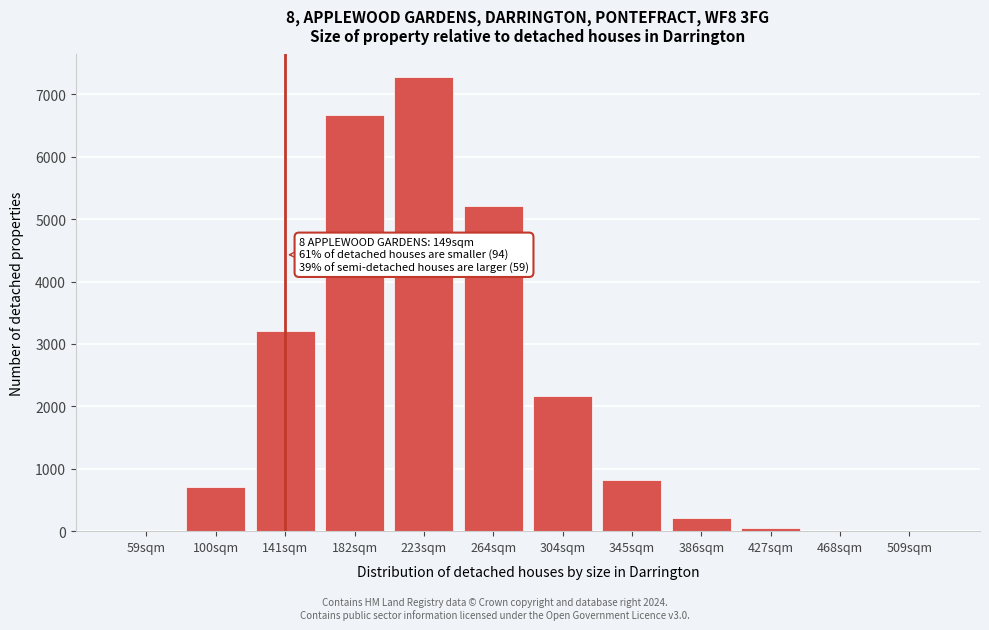

What is the sum of all values?

26305.0